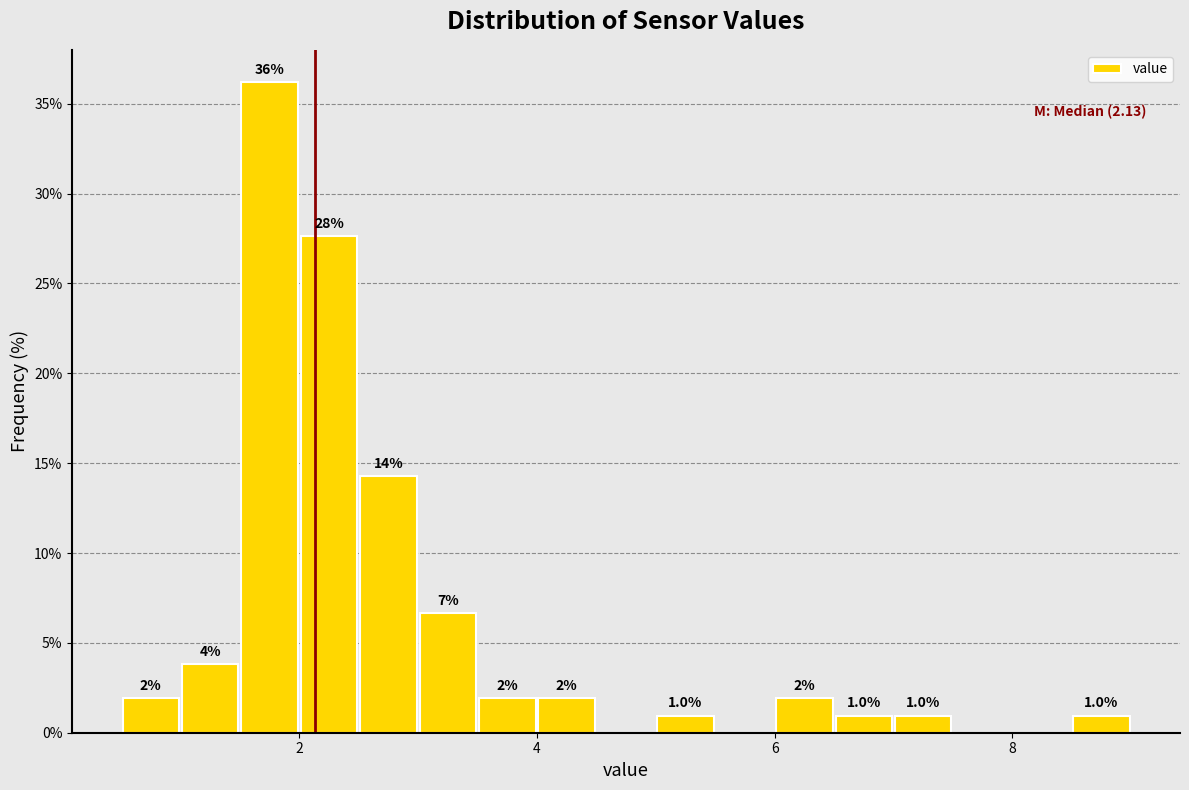

Read against the x-axis, roughly where is the centre of the tallest bar?

1.8